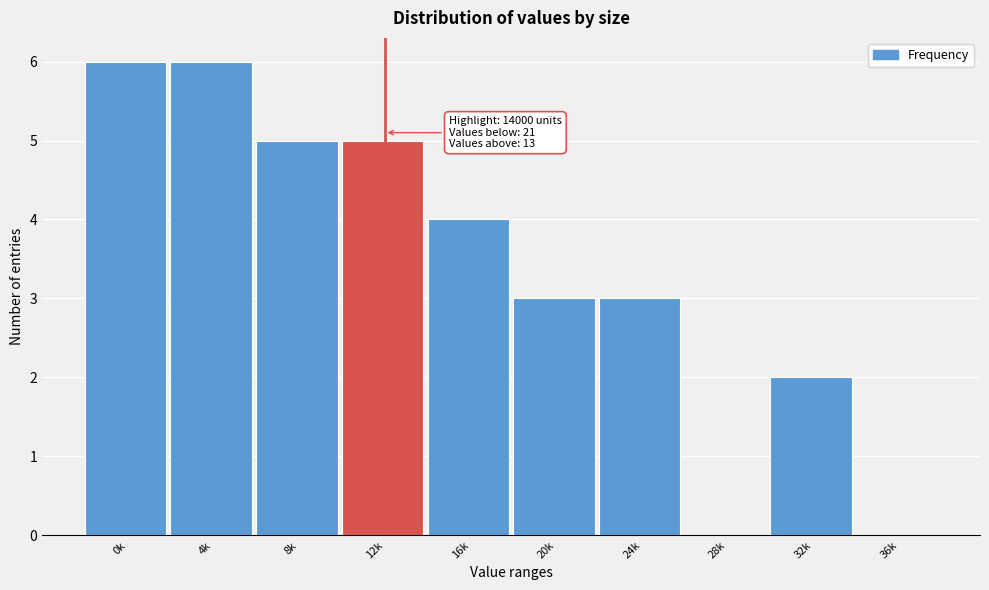

Reading right to left, what are all the values shown in this chart?

36k=0	32k=2	28k=0	24k=3	20k=3	16k=4	12k=5	8k=5	4k=6	0k=6